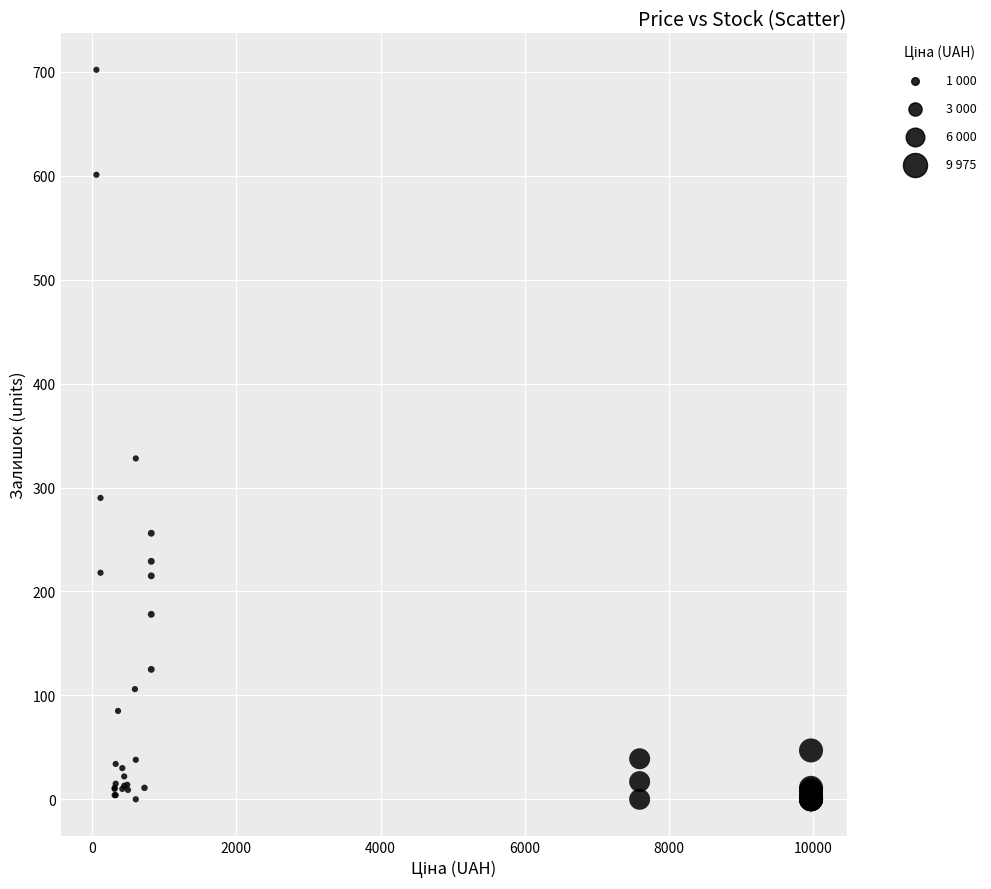

What Y value in the scatter plot is closest to 351?

328